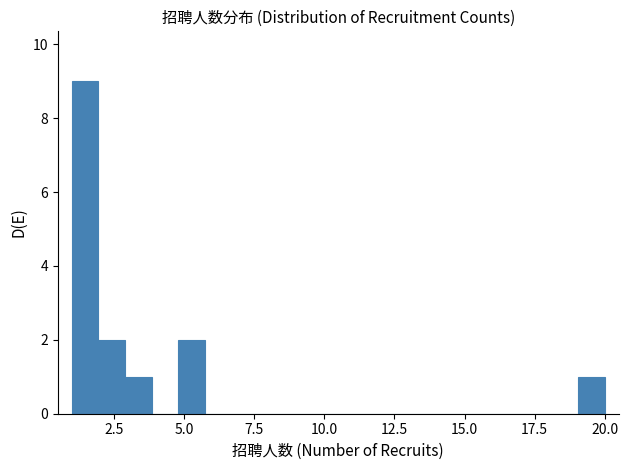

Read against the x-axis, roughly where is the centre of the tallest bar?

1.5